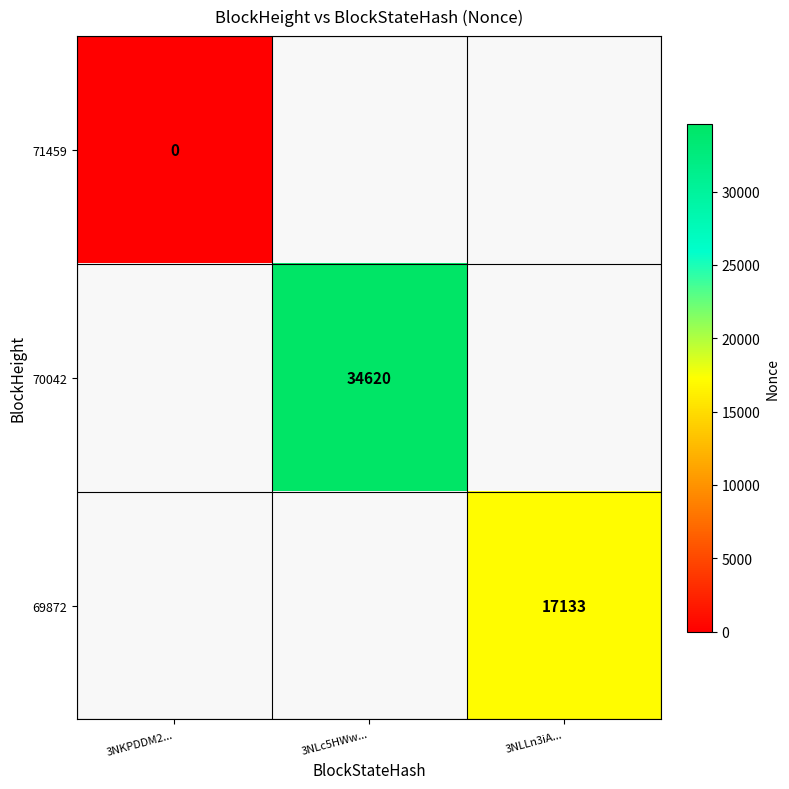

The 70042 series shows 15638 at 3NLc5HWw.... True or false?

False